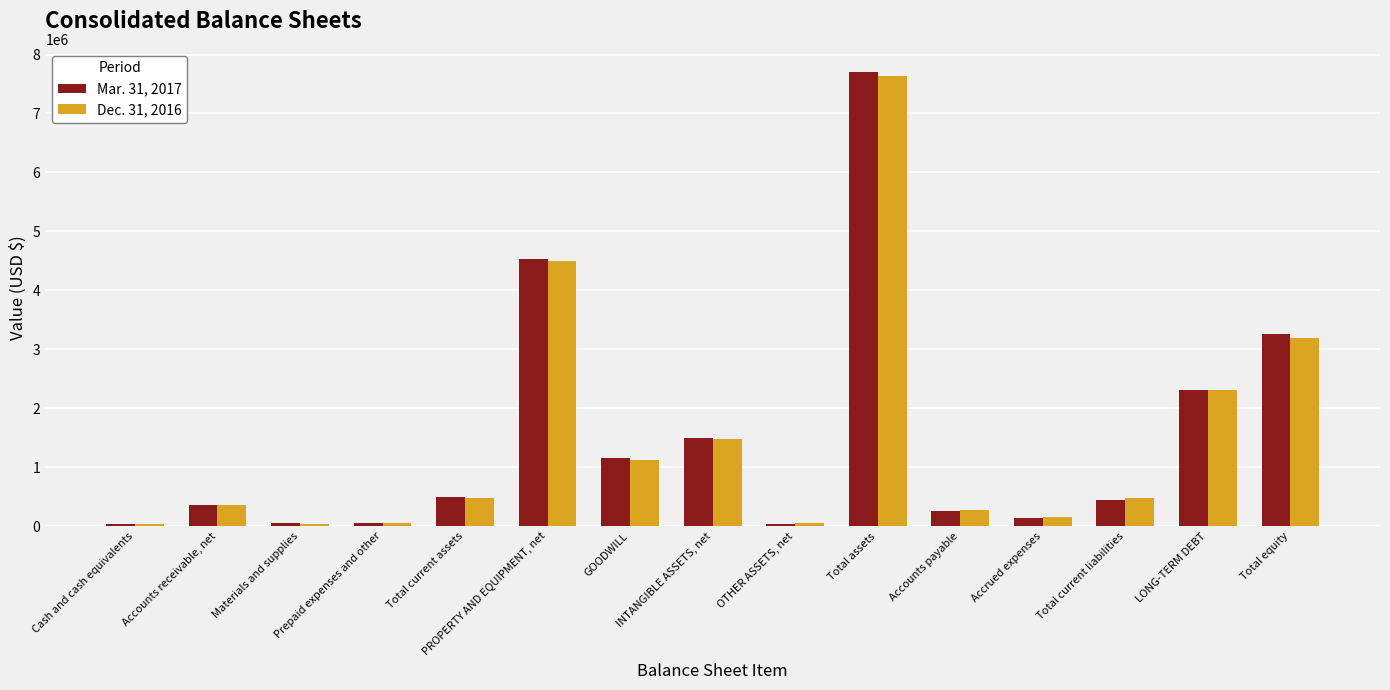

What is the label of the 7th bar from the left?

GOODWILL